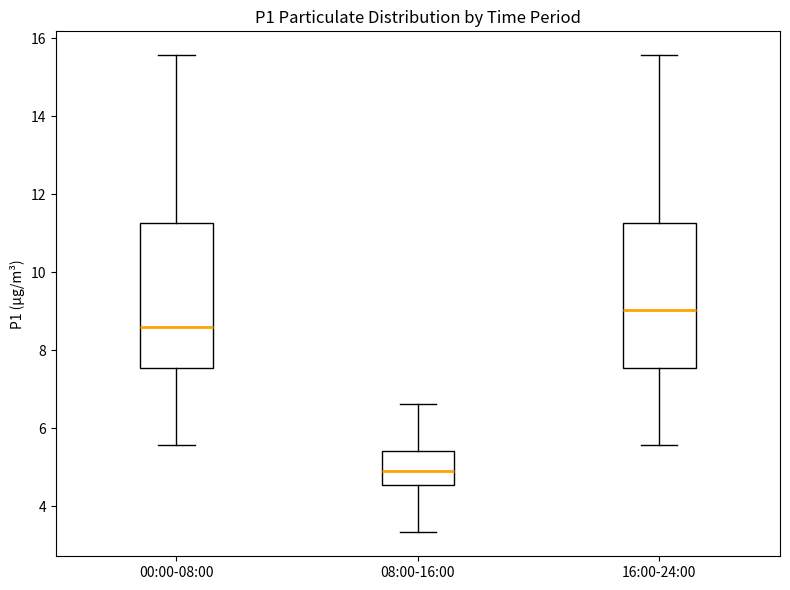

Reading left to right, read every box against the y-axis: the position of its median line, the range the box covers, and the ends of its whiskers. The values are not printed on the chart, so give them approximately, as read against the axis.

00:00-08:00: median 8.6, box 7.6 to 11.2, whiskers 5.6 to 15.6
08:00-16:00: median 5.0, box 4.6 to 5.4, whiskers 3.4 to 6.6
16:00-24:00: median 9.0, box 7.6 to 11.2, whiskers 5.6 to 15.6